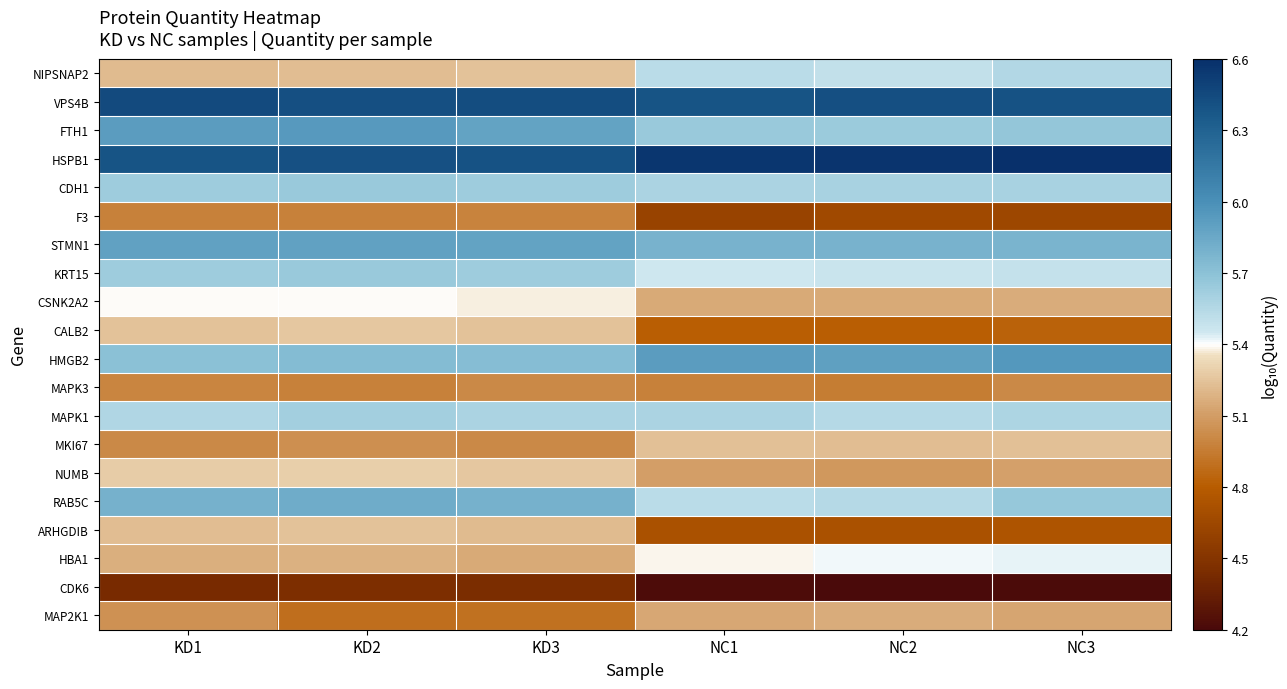

List the series in order of their peak value, lowest first.

CDK6, F3, MAPK3, MAP2K1, MKI67, ARHGDIB, CALB2, NUMB, CSNK2A2, HBA1, NIPSNAP2, MAPK1, KRT15, CDH1, RAB5C, STMN1, FTH1, HMGB2, VPS4B, HSPB1